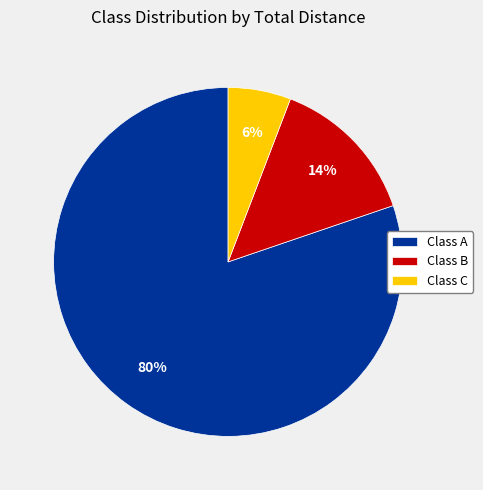

Which slice is the largest?

Class A